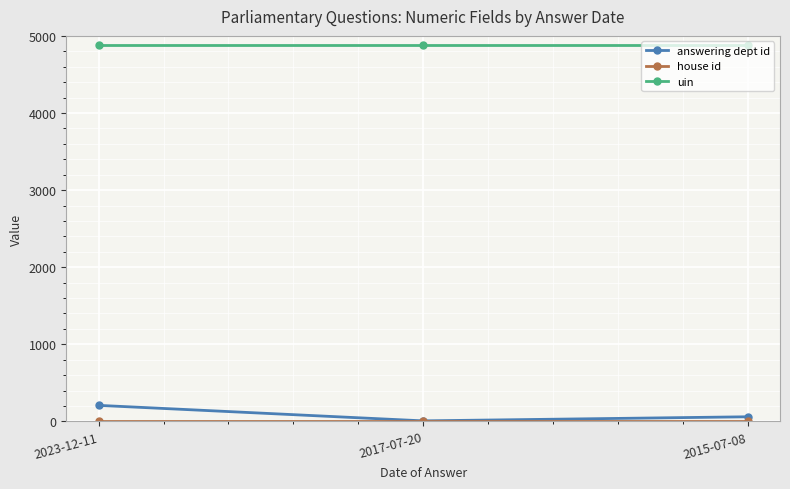

The value of uin at 2015-07-08 is 8288. True or false?

False